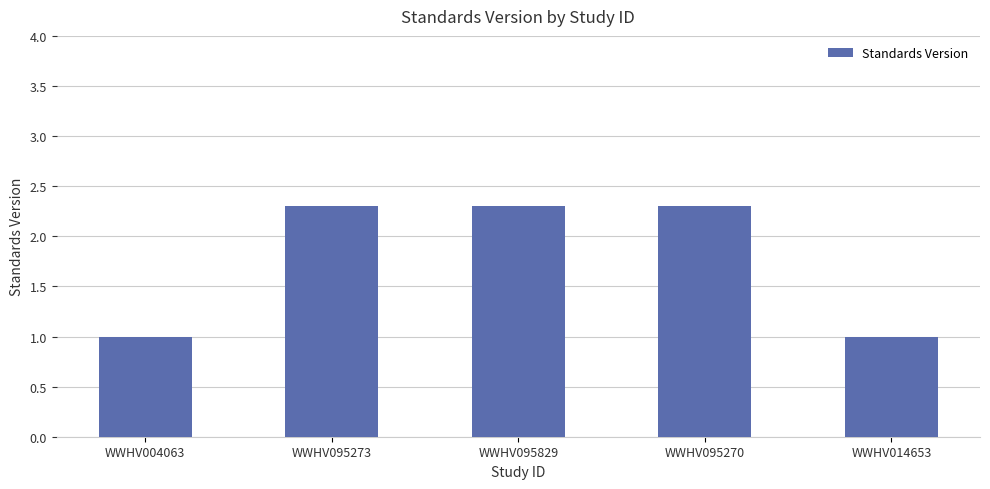

Are the bars grouped side by side (vs. stacked)?

No